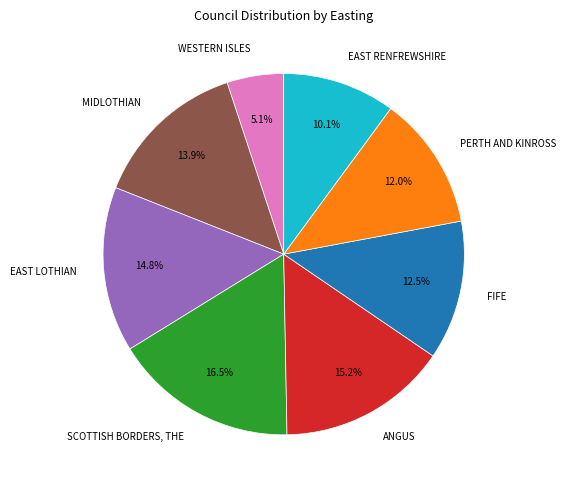

Rank the categories by value from highest to lowest.

SCOTTISH BORDERS, THE, ANGUS, EAST LOTHIAN, MIDLOTHIAN, FIFE, PERTH AND KINROSS, EAST RENFREWSHIRE, WESTERN ISLES